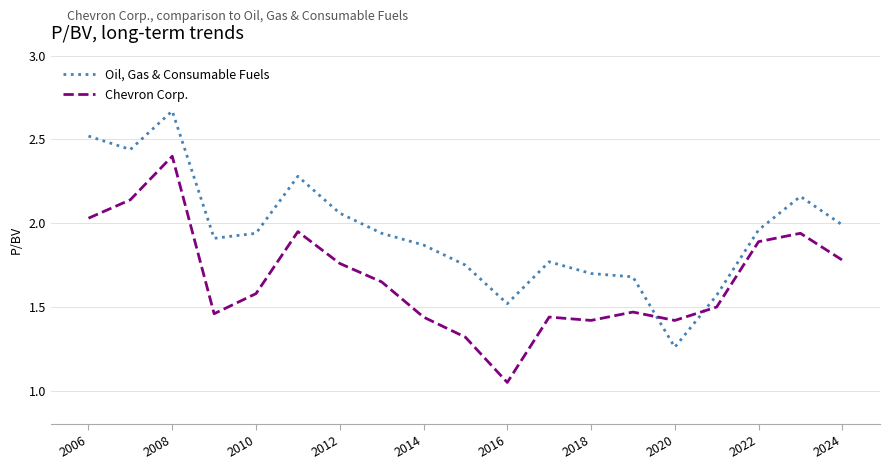

How many interior local peaks does the Oil, Gas & Consumable Fuels series have?

4